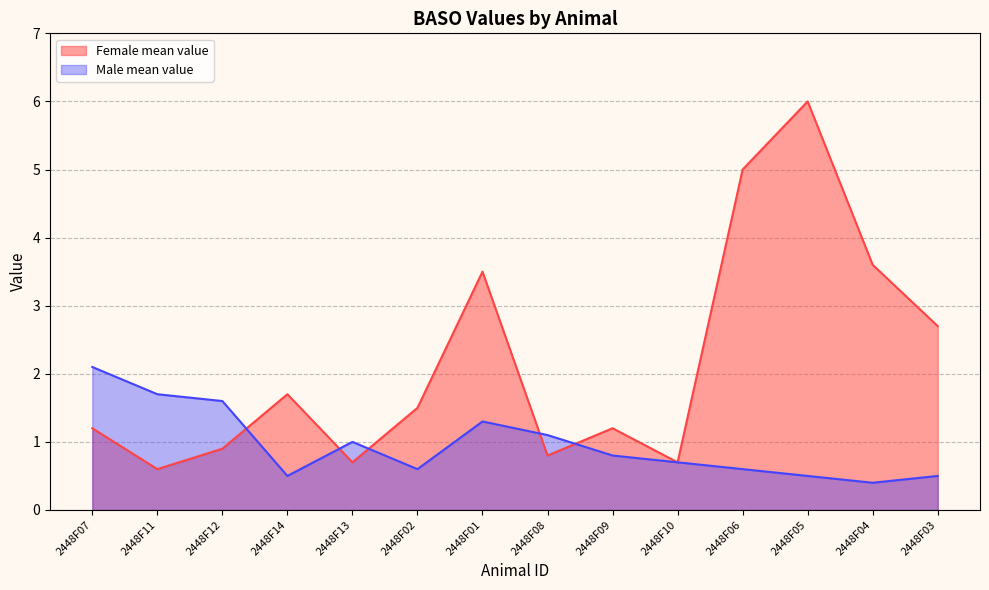

How many times do Female mean value and Male mean value cross each other?

5